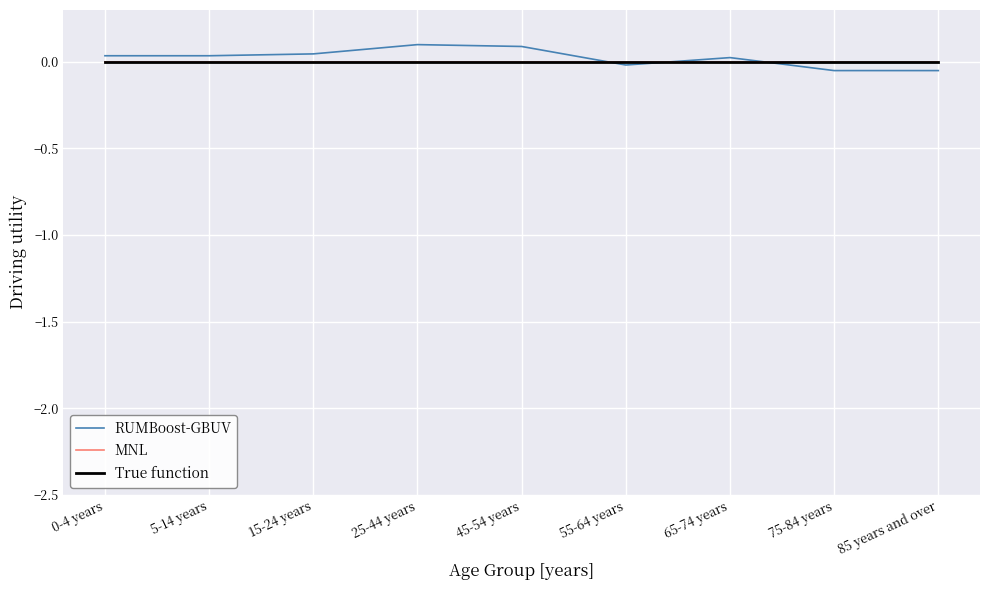

Which category has the lowest value across all series?

75-84 years